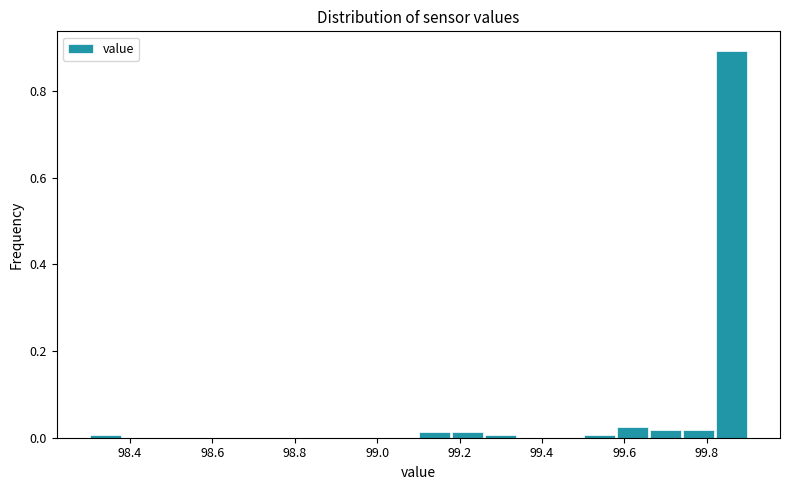

Reading left to right, transcribe this chart: for each bar, give the range it covers on the x-axis and its height. The values are not printed on the chart, so give them approximately, as read against the axis.

98.30 to 98.38: under 0.02
98.38 to 98.46: 0
98.46 to 98.54: 0
98.54 to 98.62: 0
98.62 to 98.70: 0
98.70 to 98.78: 0
98.78 to 98.86: 0
98.86 to 98.94: 0
98.94 to 99.02: 0
99.02 to 99.10: 0
99.10 to 99.18: under 0.02
99.18 to 99.26: under 0.02
99.26 to 99.34: under 0.02
99.34 to 99.42: 0
99.42 to 99.50: 0
99.50 to 99.58: under 0.02
99.58 to 99.66: 0.02
99.66 to 99.74: under 0.02
99.74 to 99.82: under 0.02
99.82 to 99.90: 0.90